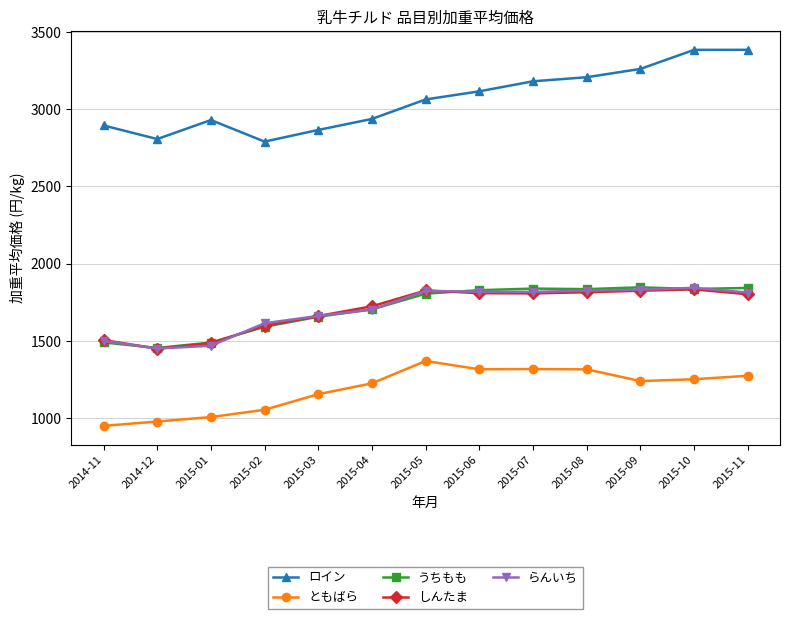

What is the sum of all うちもも values?

22217.7